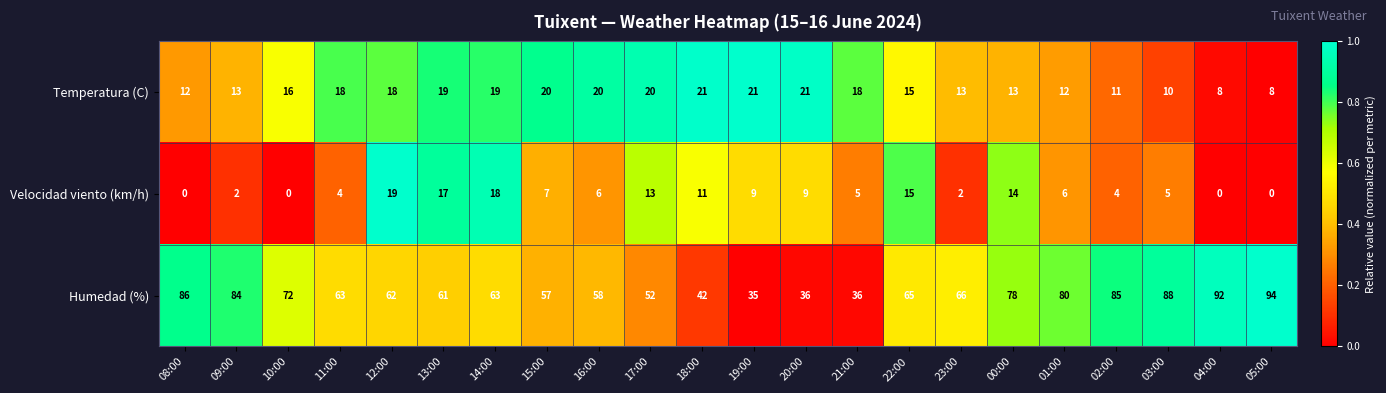

True or false: Temperatura (C) has a value of 13 at 00:00.

True